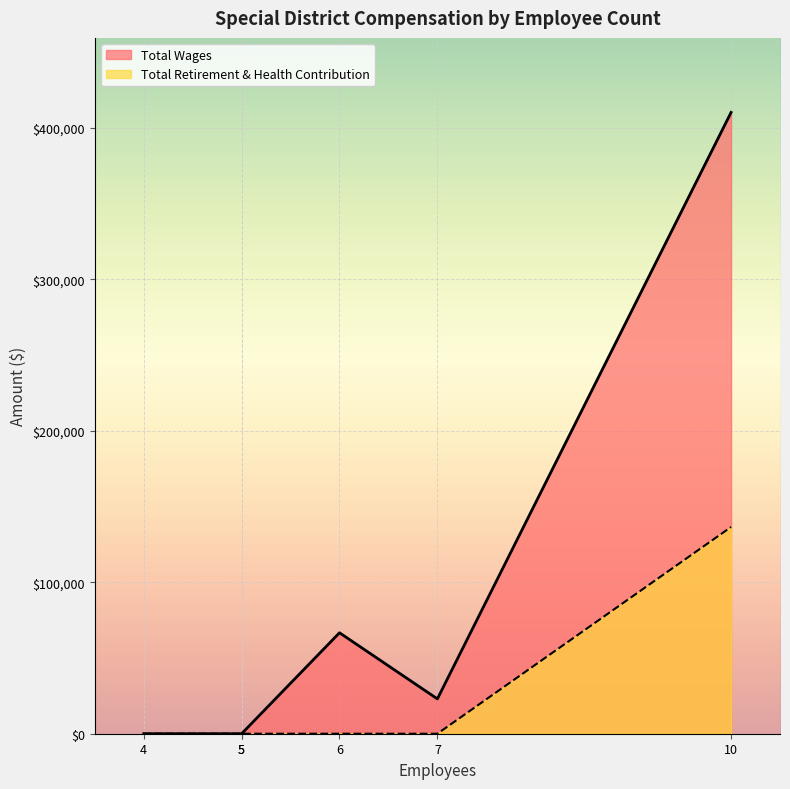

Rank the categories by Total Retirement & Health Contribution value from highest to lowest.

10, 6, 7, 4, 5, 5